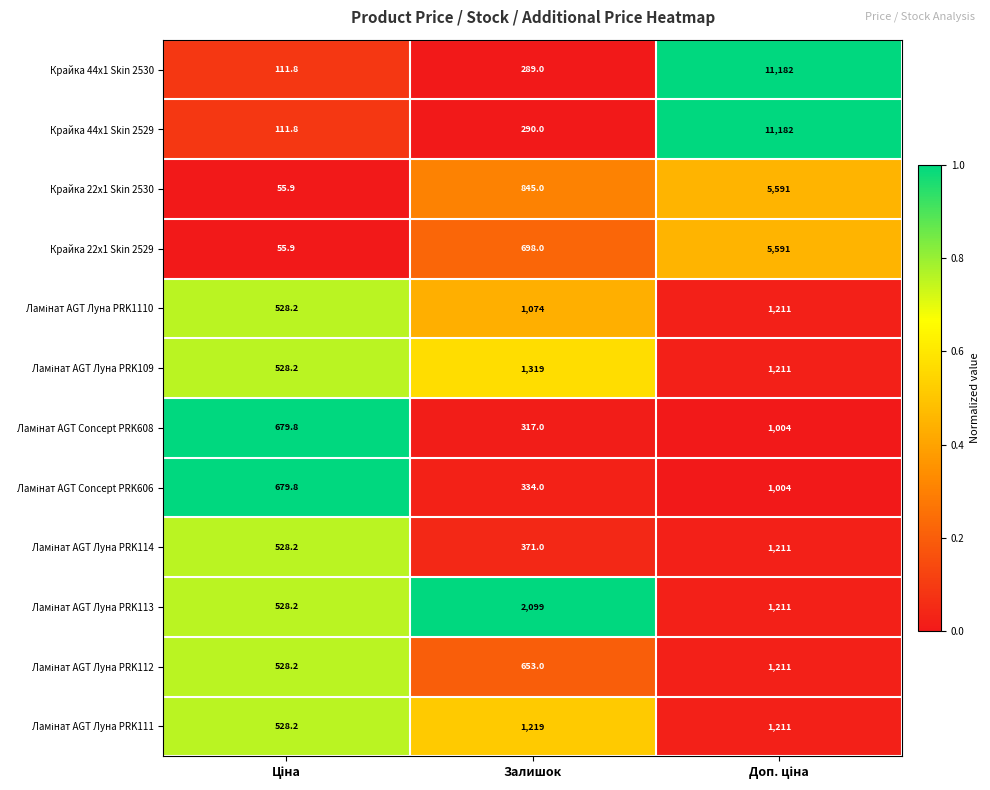

What is the average value of the Крайка 44x1 Skin 2529 series?

3861.3